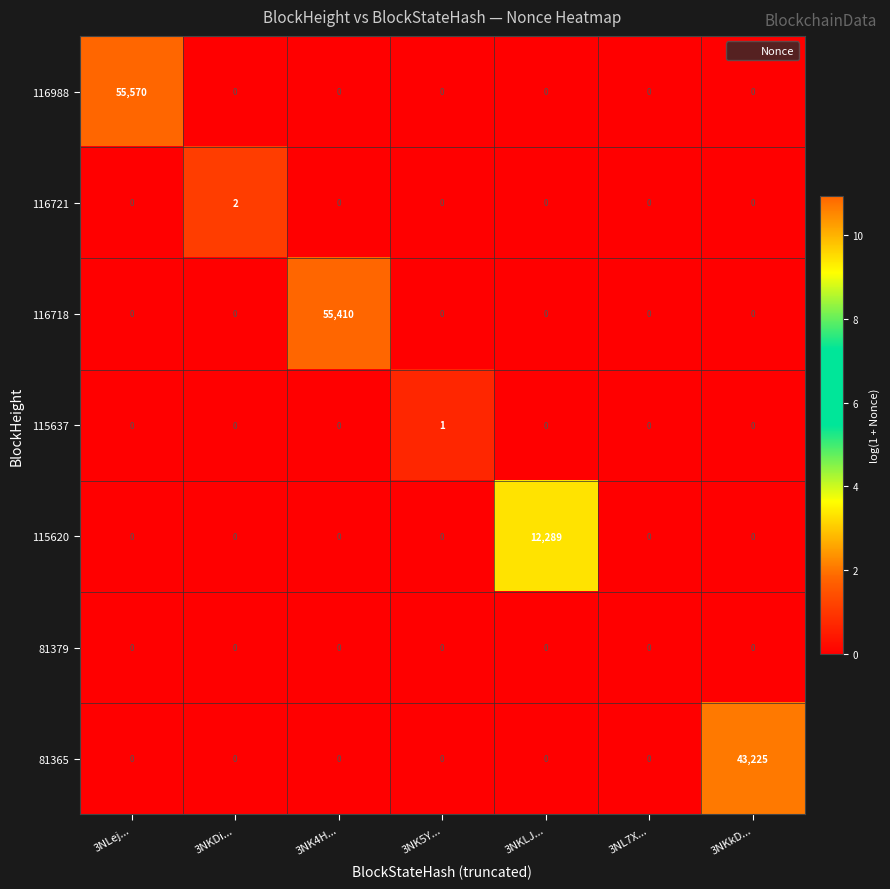

At how many categories does at least one series exceed 12008?

4